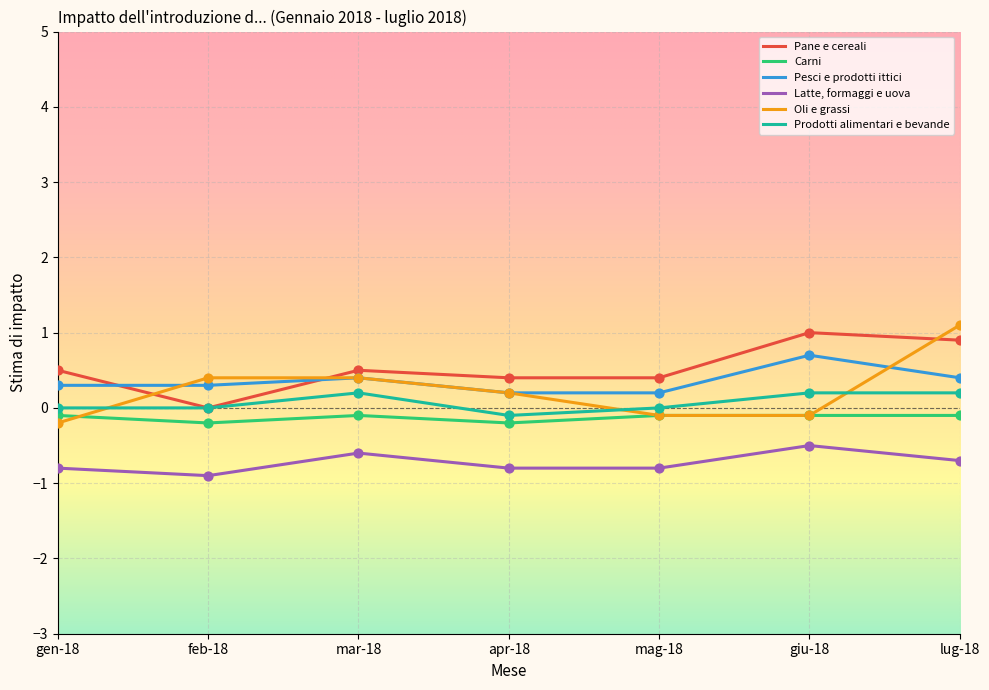

What are all the series names shown in the legend?

Pane e cereali, Carni, Pesci e prodotti ittici, Latte, formaggi e uova, Oli e grassi, Prodotti alimentari e bevande